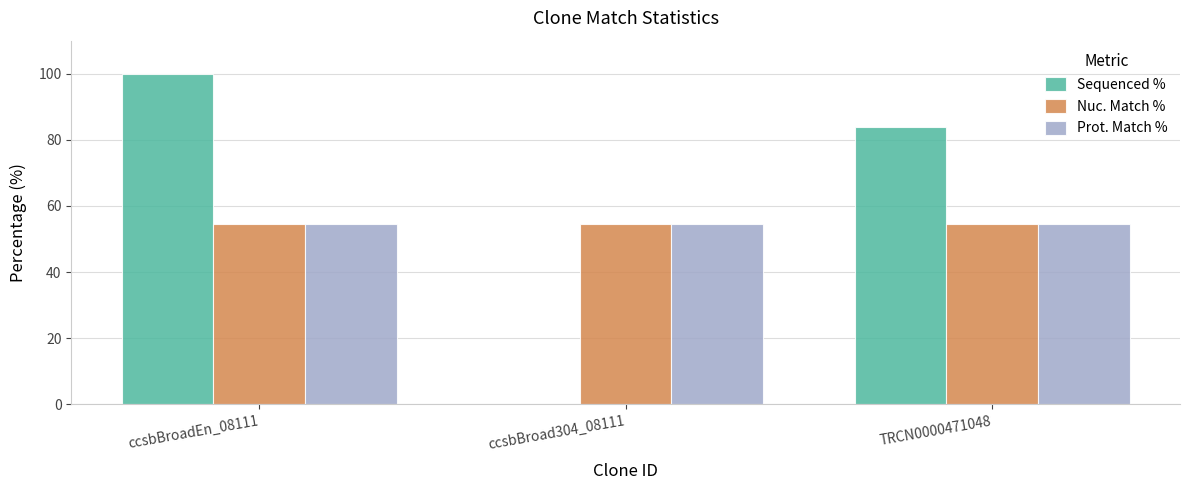

Which category has the highest value across all series?

ccsbBroadEn_08111